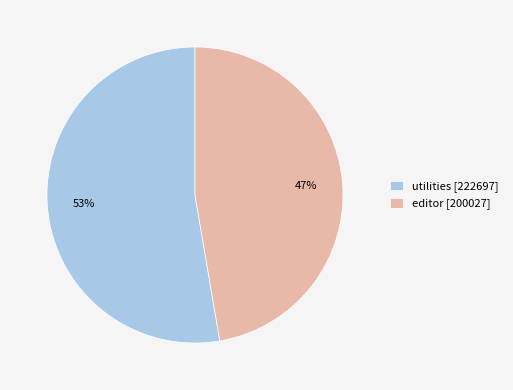

True or false: editor accounts for 58% of the total.

False